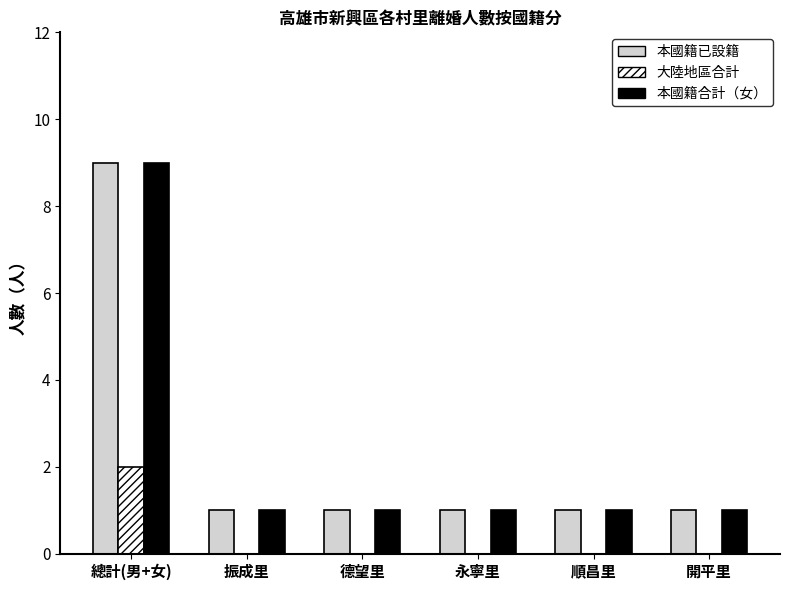

What value does the 本國籍合計（女） series have at 振成里?

1